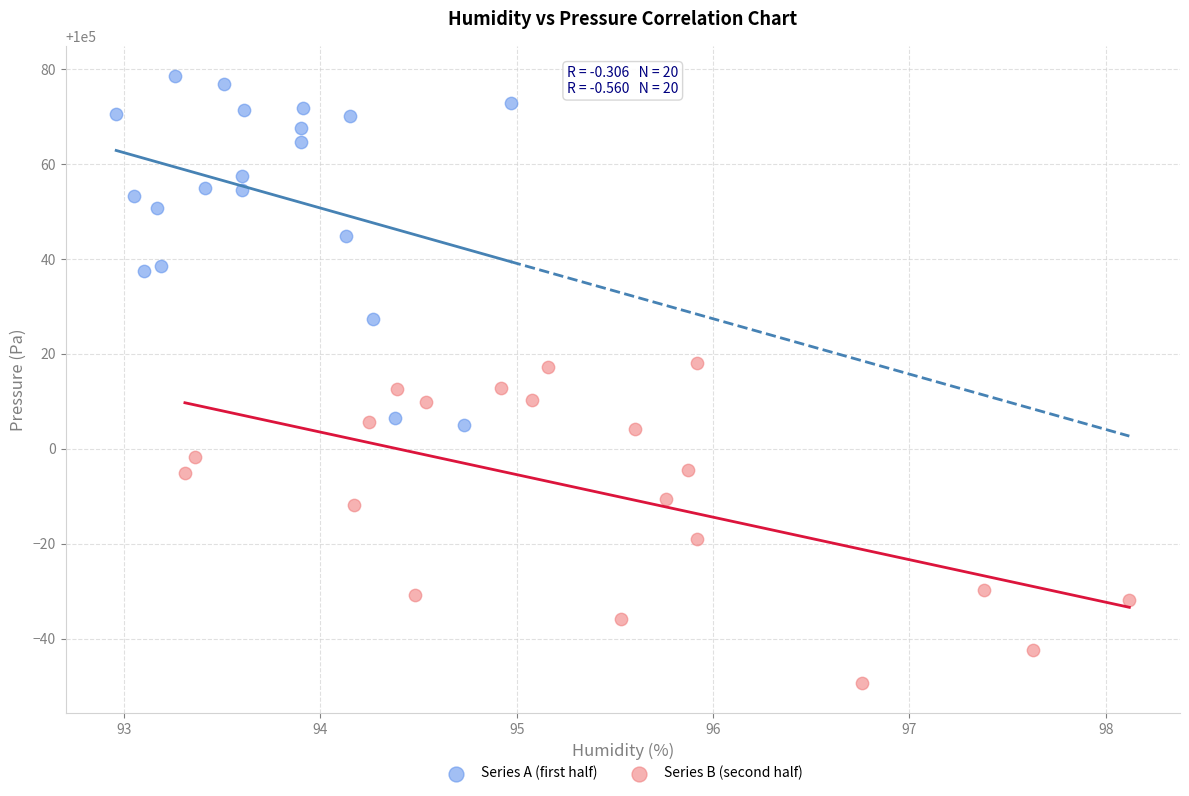

Which series has the largest Y range (max minus min)?

Series A (first half)